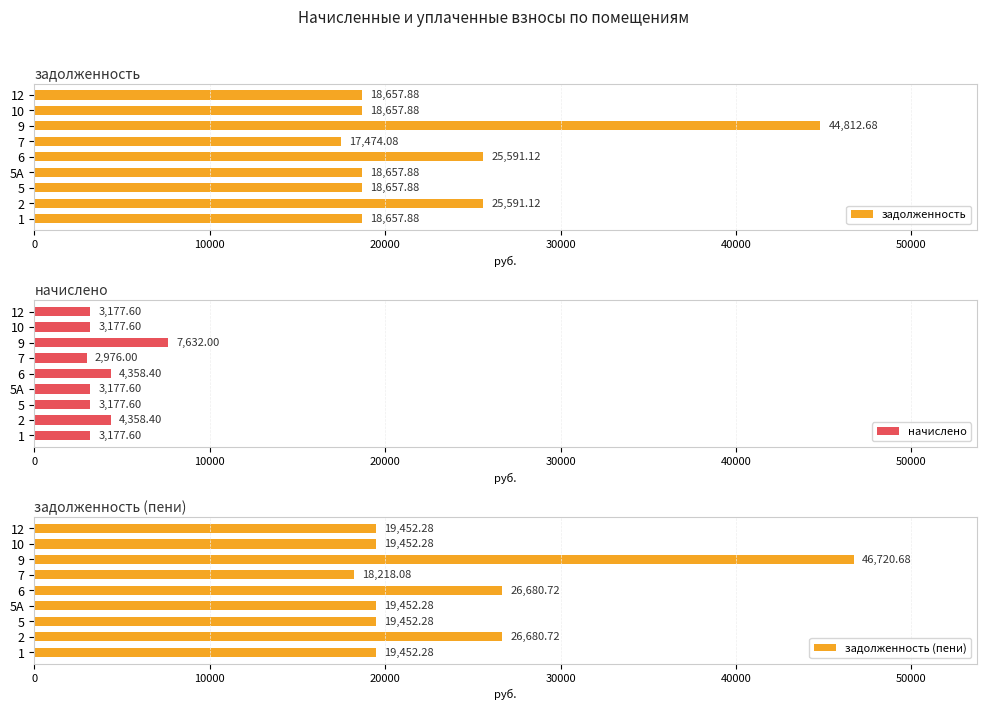

The value of задолженность (пени) at 2 is 26680.7. True or false?

True